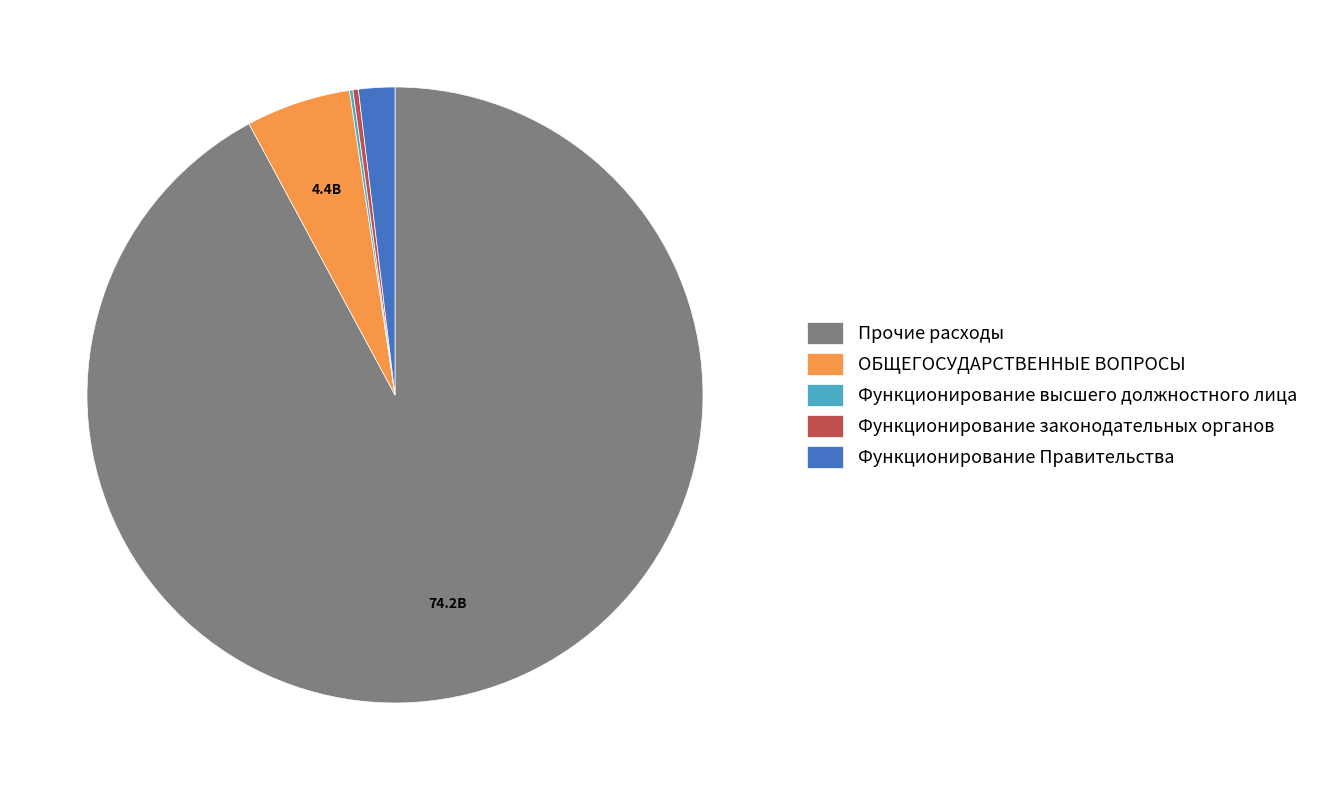

What is the largest slice in the pie chart?

Прочие расходы